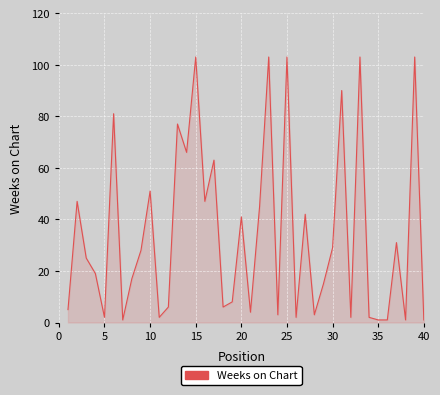

What is the maximum value shown in the chart?

103